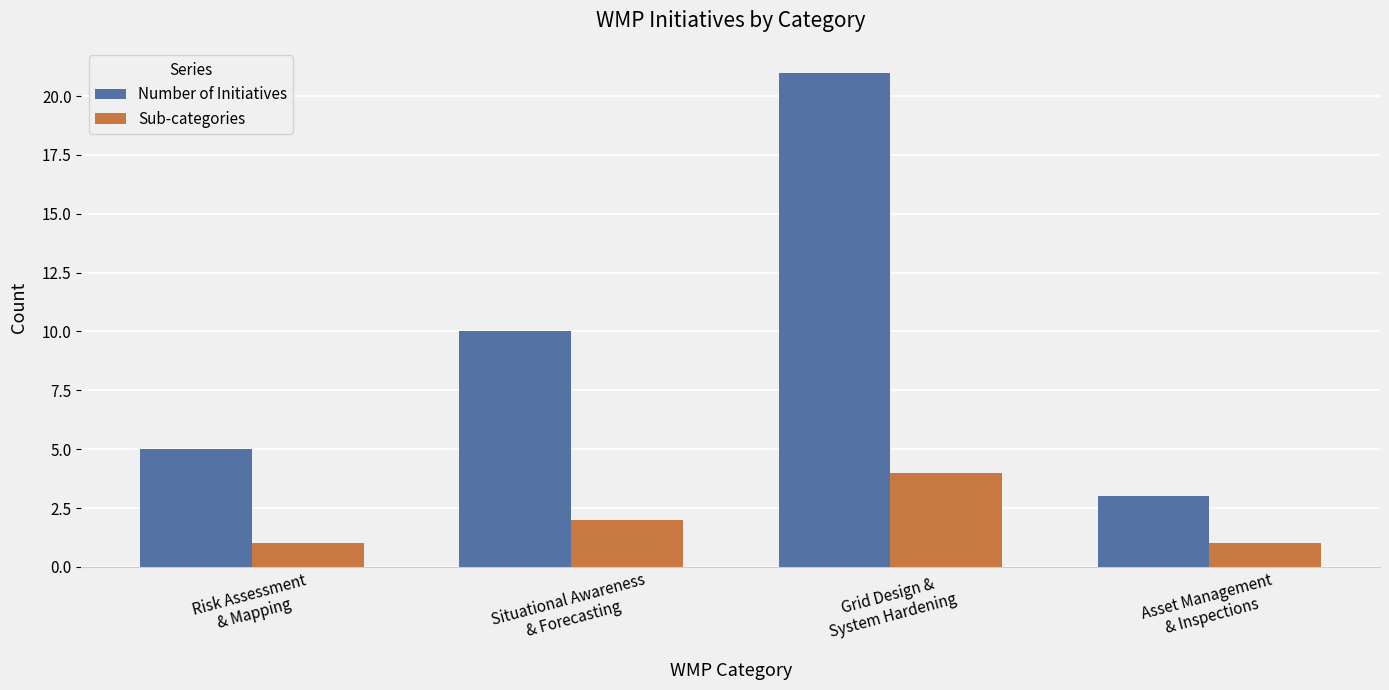

Rank the series by their average value, from highest to lowest.

Number of Initiatives, Sub-categories